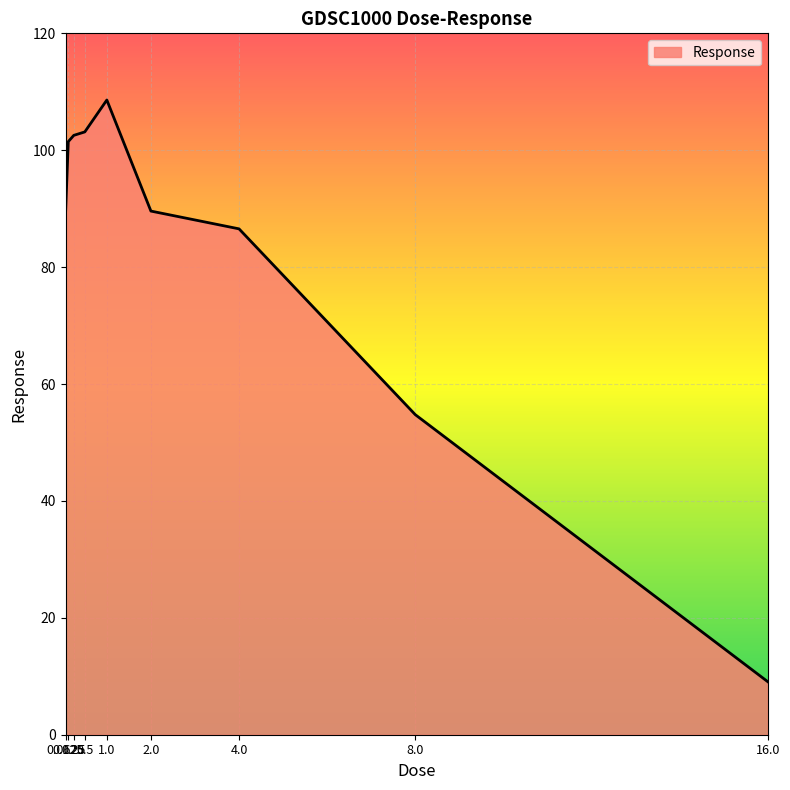

Does the chart have visible grid lines?

Yes